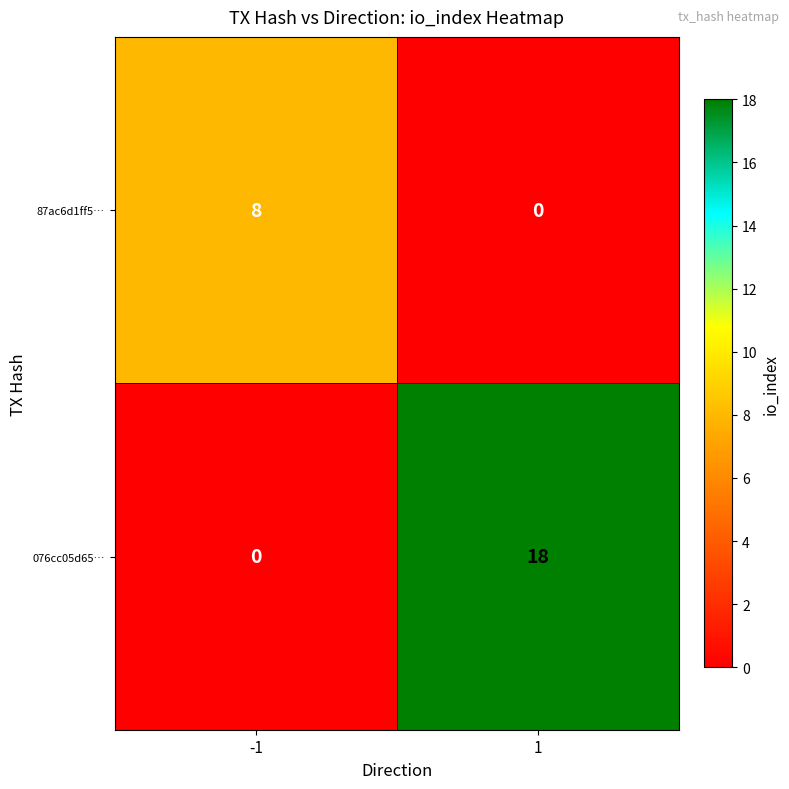

The 076cc05d65… series shows 7 at 1. True or false?

False